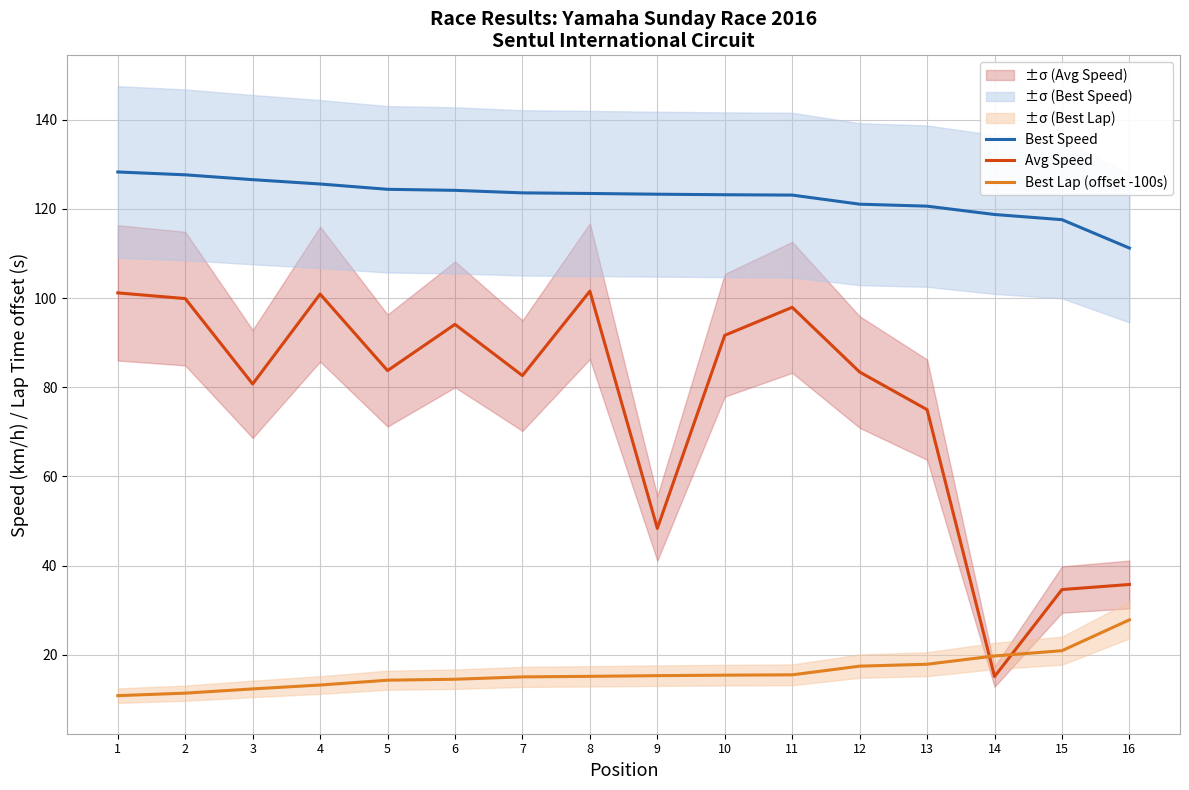

What is the total value across all series at 11?

236.6